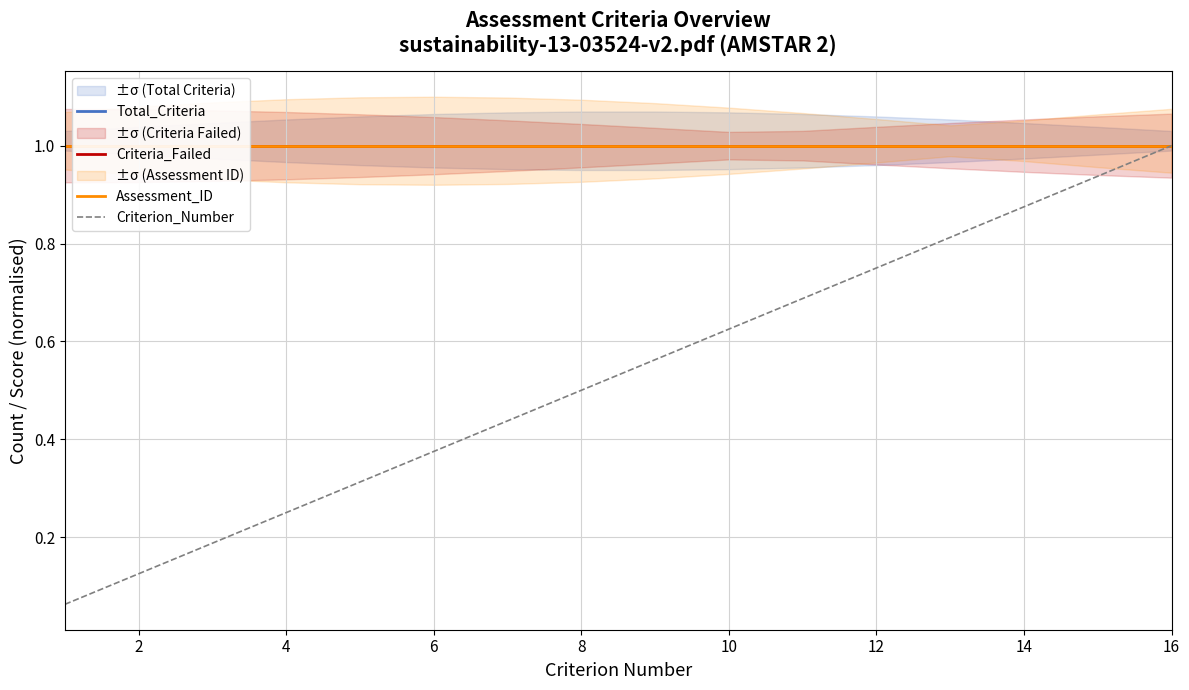

True or false: Criteria_Failed and Total_Criteria cross at least once.

False